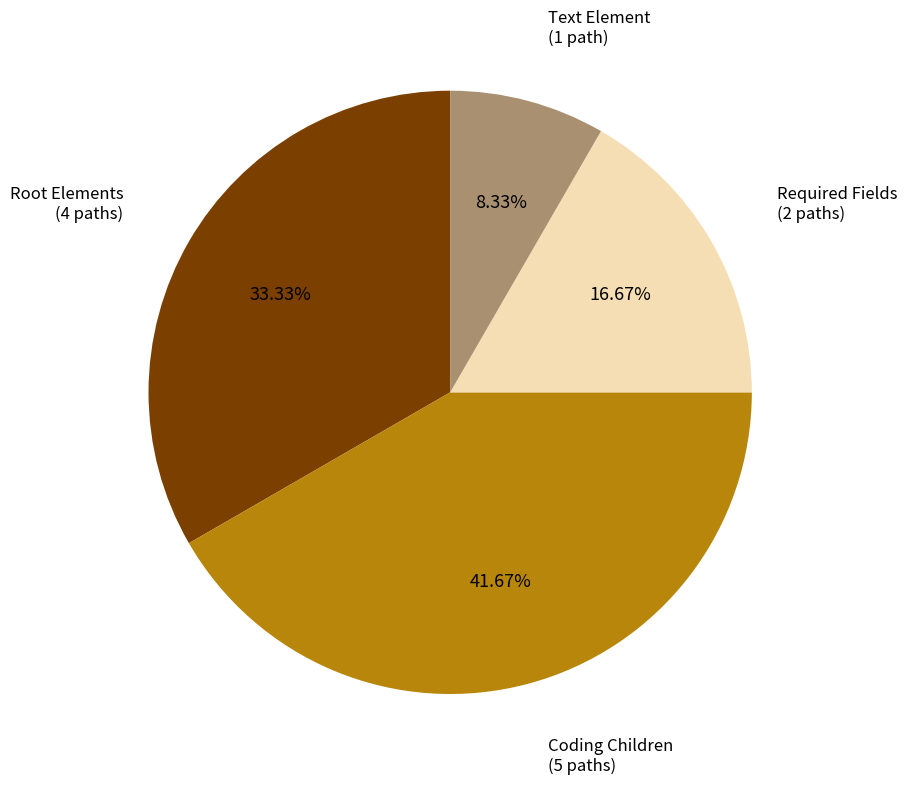

Is there any slice that represents more than half of the pie?

No